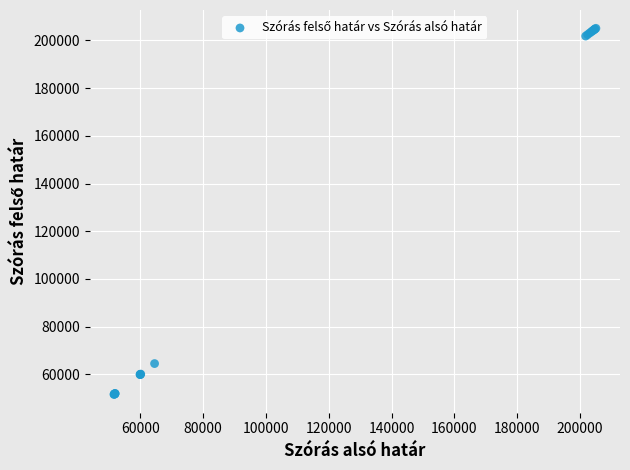

What Y value in the scatter plot is closest to 128323?

64527